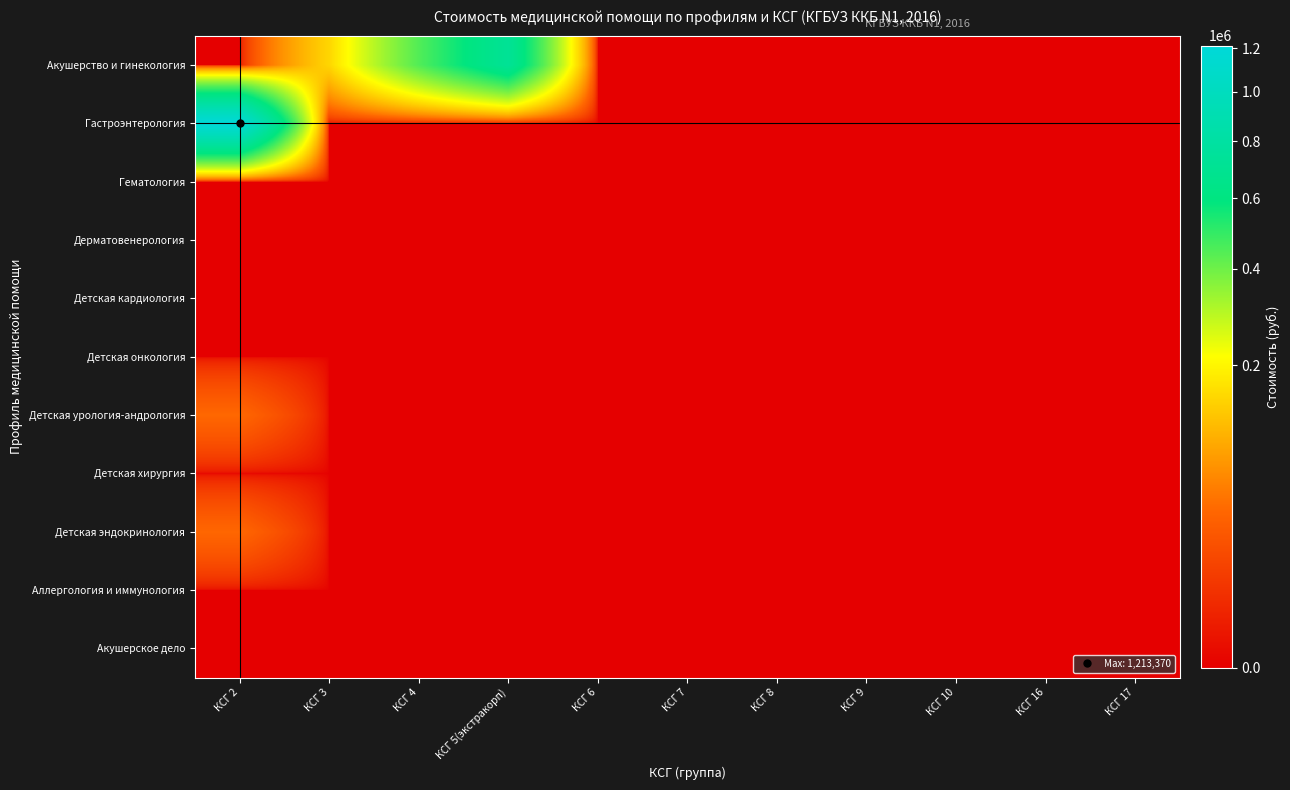

Reading right to left, transcribe all the data shown in this chart.

Акушерство и гинекология: КСГ 17=0.0	КСГ 16=0.0	КСГ 10=0.0	КСГ 9=0.0	КСГ 8=0.0	КСГ 7=0.0	КСГ 6=0.0	КСГ 5(экстракорп)=722568.7	КСГ 4=443652.7	КСГ 3=149967.1	КСГ 2=0.0
Гастроэнтерология: КСГ 17=0.0	КСГ 16=0.0	КСГ 10=0.0	КСГ 9=0.0	КСГ 8=0.0	КСГ 7=0.0	КСГ 6=0.0	КСГ 5(экстракорп)=0.0	КСГ 4=0.0	КСГ 3=0.0	КСГ 2=1213370.1
Гематология: КСГ 17=0.0	КСГ 16=0.0	КСГ 10=0.0	КСГ 9=0.0	КСГ 8=0.0	КСГ 7=0.0	КСГ 6=0.0	КСГ 5(экстракорп)=0.0	КСГ 4=0.0	КСГ 3=0.0	КСГ 2=0.0
Дерматовенерология: КСГ 17=0.0	КСГ 16=0.0	КСГ 10=0.0	КСГ 9=0.0	КСГ 8=0.0	КСГ 7=0.0	КСГ 6=0.0	КСГ 5(экстракорп)=0.0	КСГ 4=0.0	КСГ 3=0.0	КСГ 2=0.0
Детская кардиология: КСГ 17=0.0	КСГ 16=0.0	КСГ 10=0.0	КСГ 9=0.0	КСГ 8=0.0	КСГ 7=0.0	КСГ 6=0.0	КСГ 5(экстракорп)=0.0	КСГ 4=0.0	КСГ 3=0.0	КСГ 2=0.0
Детская онкология: КСГ 17=0.0	КСГ 16=0.0	КСГ 10=0.0	КСГ 9=0.0	КСГ 8=0.0	КСГ 7=0.0	КСГ 6=0.0	КСГ 5(экстракорп)=0.0	КСГ 4=0.0	КСГ 3=0.0	КСГ 2=0.0
Детская урология-андрология: КСГ 17=0.0	КСГ 16=0.0	КСГ 10=0.0	КСГ 9=0.0	КСГ 8=0.0	КСГ 7=0.0	КСГ 6=0.0	КСГ 5(экстракорп)=0.0	КСГ 4=0.0	КСГ 3=0.0	КСГ 2=39195.9
Детская хирургия: КСГ 17=0.0	КСГ 16=0.0	КСГ 10=0.0	КСГ 9=0.0	КСГ 8=0.0	КСГ 7=0.0	КСГ 6=0.0	КСГ 5(экстракорп)=0.0	КСГ 4=0.0	КСГ 3=0.0	КСГ 2=0.0
Детская эндокринология: КСГ 17=0.0	КСГ 16=0.0	КСГ 10=0.0	КСГ 9=0.0	КСГ 8=0.0	КСГ 7=0.0	КСГ 6=0.0	КСГ 5(экстракорп)=0.0	КСГ 4=0.0	КСГ 3=0.0	КСГ 2=38627.9
Аллергология и иммунология: КСГ 17=0.0	КСГ 16=0.0	КСГ 10=0.0	КСГ 9=0.0	КСГ 8=0.0	КСГ 7=0.0	КСГ 6=0.0	КСГ 5(экстракорп)=0.0	КСГ 4=0.0	КСГ 3=0.0	КСГ 2=0.0
Акушерское дело: КСГ 17=0.0	КСГ 16=0.0	КСГ 10=0.0	КСГ 9=0.0	КСГ 8=0.0	КСГ 7=0.0	КСГ 6=0.0	КСГ 5(экстракорп)=0.0	КСГ 4=0.0	КСГ 3=0.0	КСГ 2=0.0